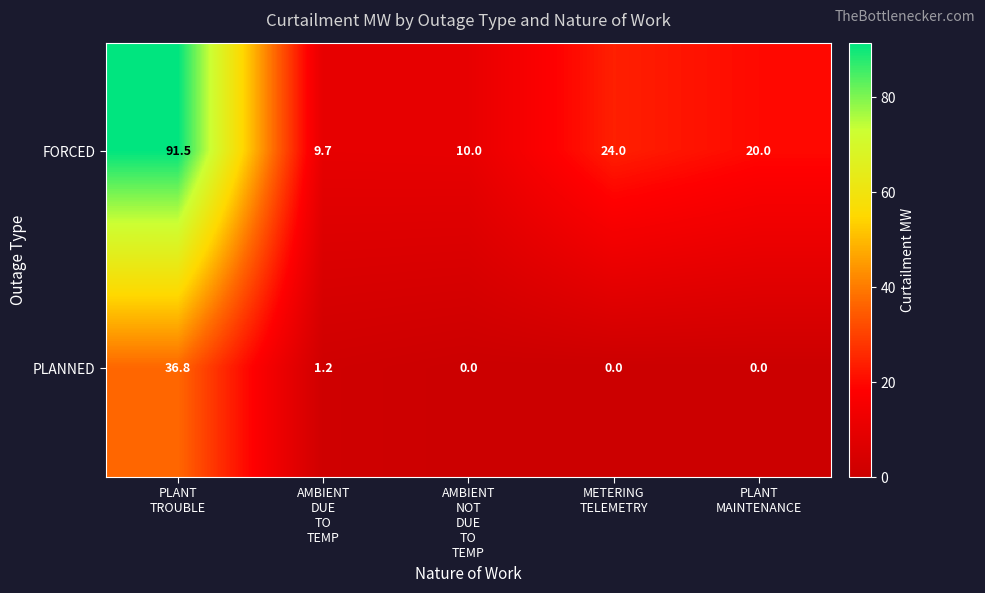

Which series has the largest total across all categories?

FORCED